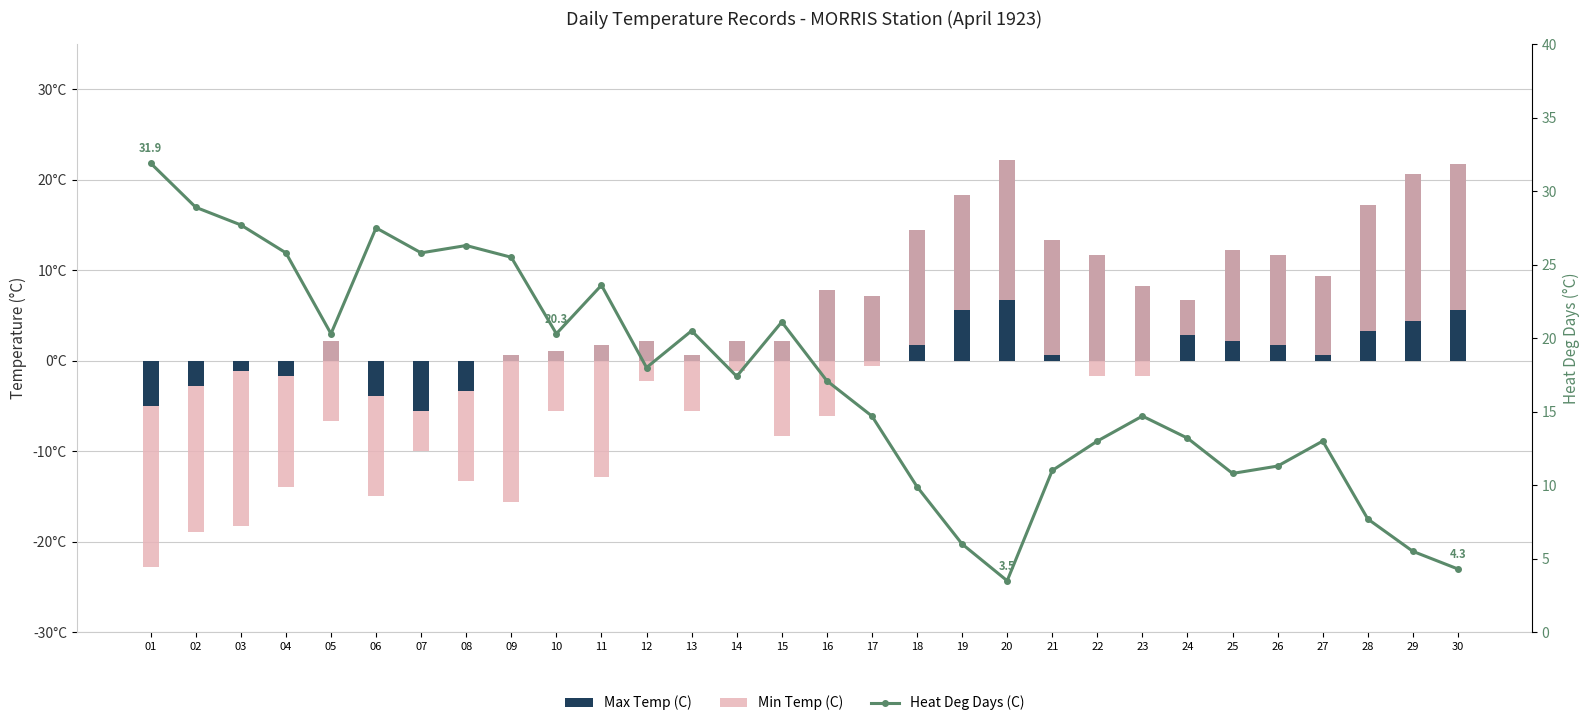

At which label is Heat Deg Days (C) closest to 17?

16